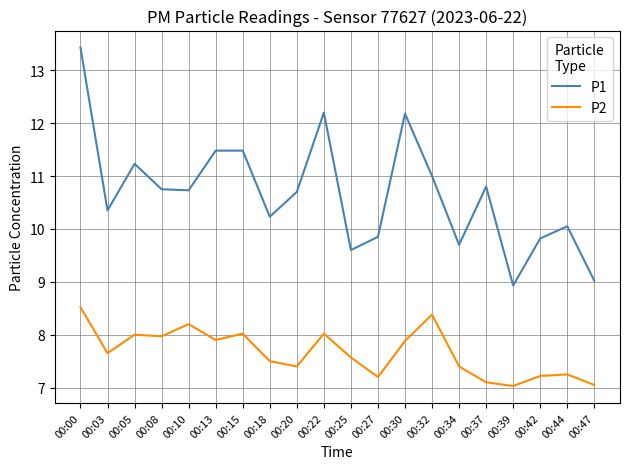

Which series has the widest spread of values?

P1